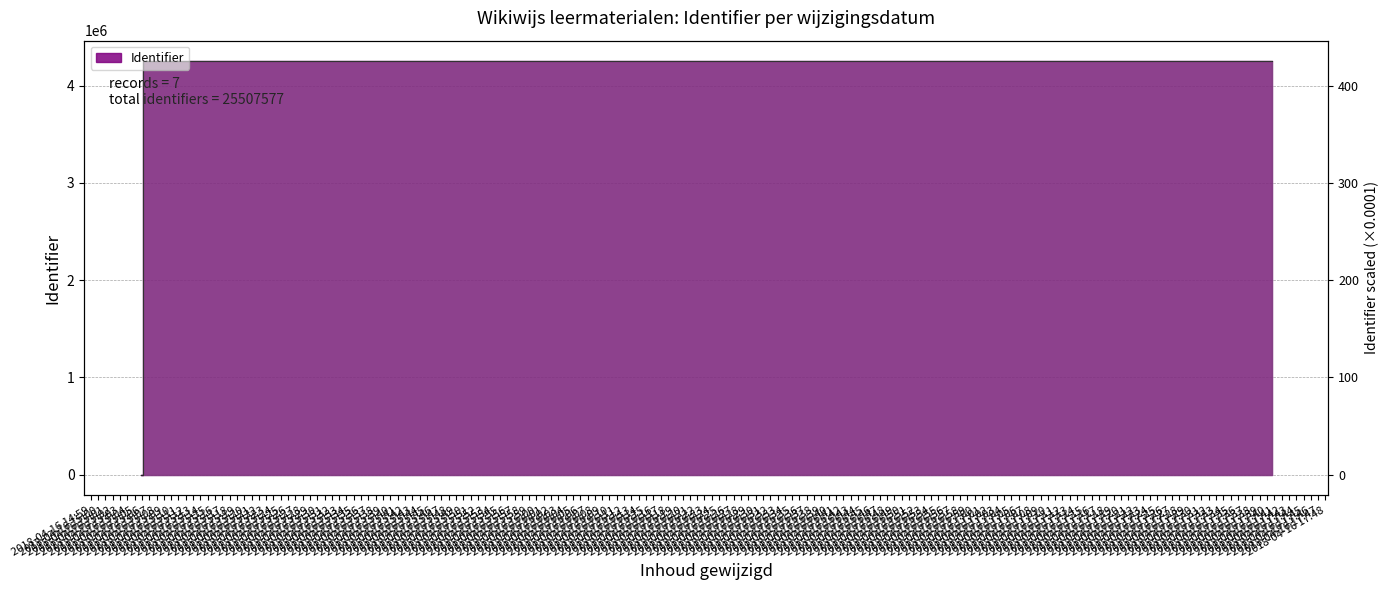

At which category does the chart reach its minimum across all series?

2018-04-16 15:05:51